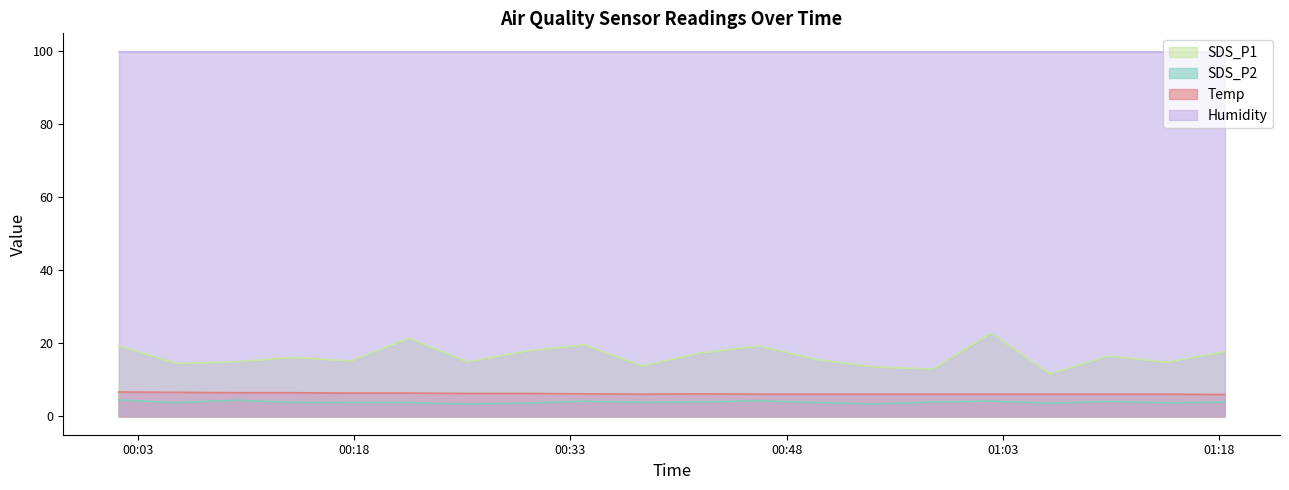

Which category has the lowest value in the SDS_P1 series?

2022/11/24 01:06:15